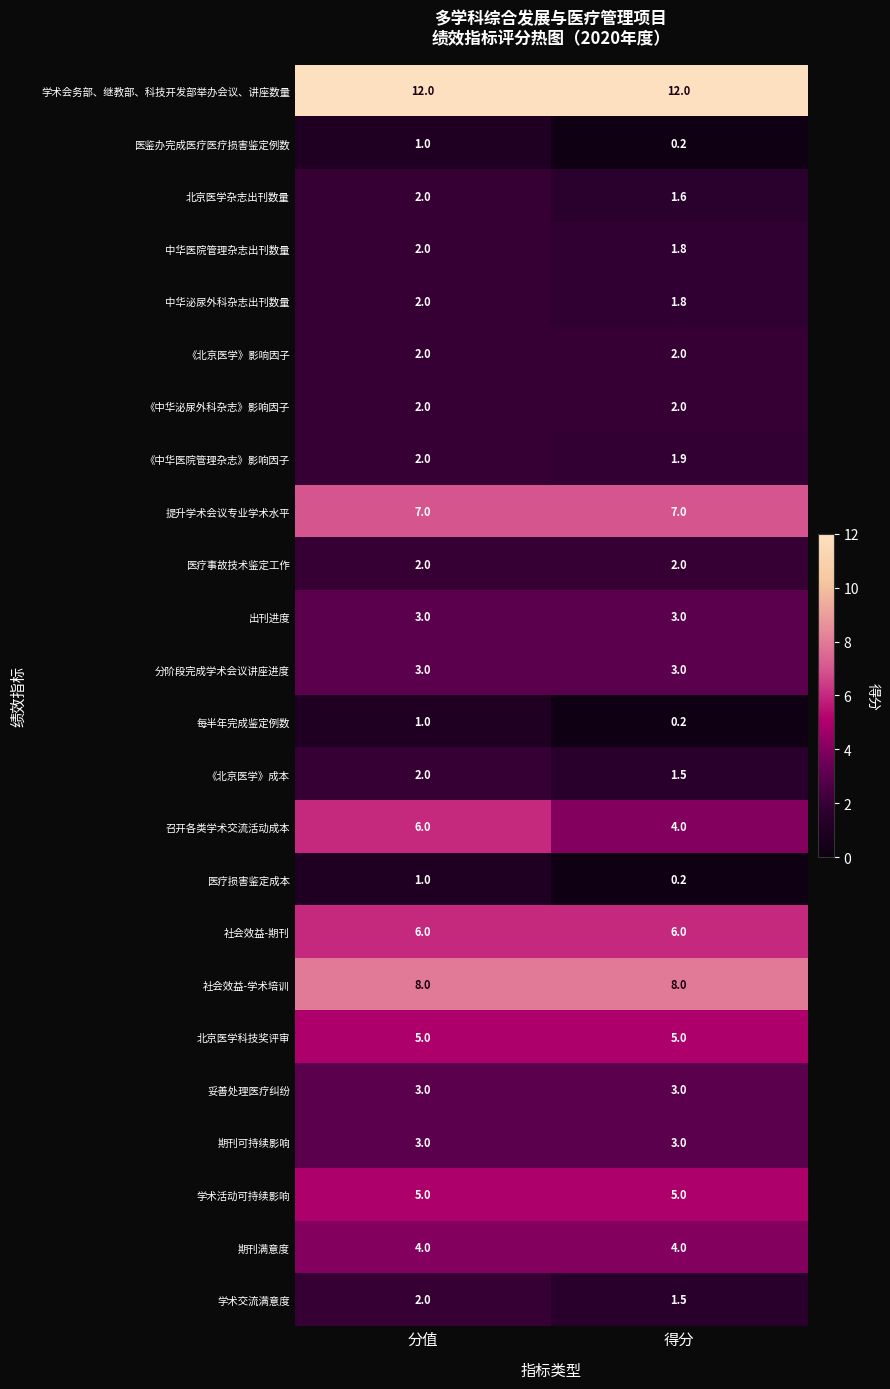

What is the minimum value shown in the chart?

0.2